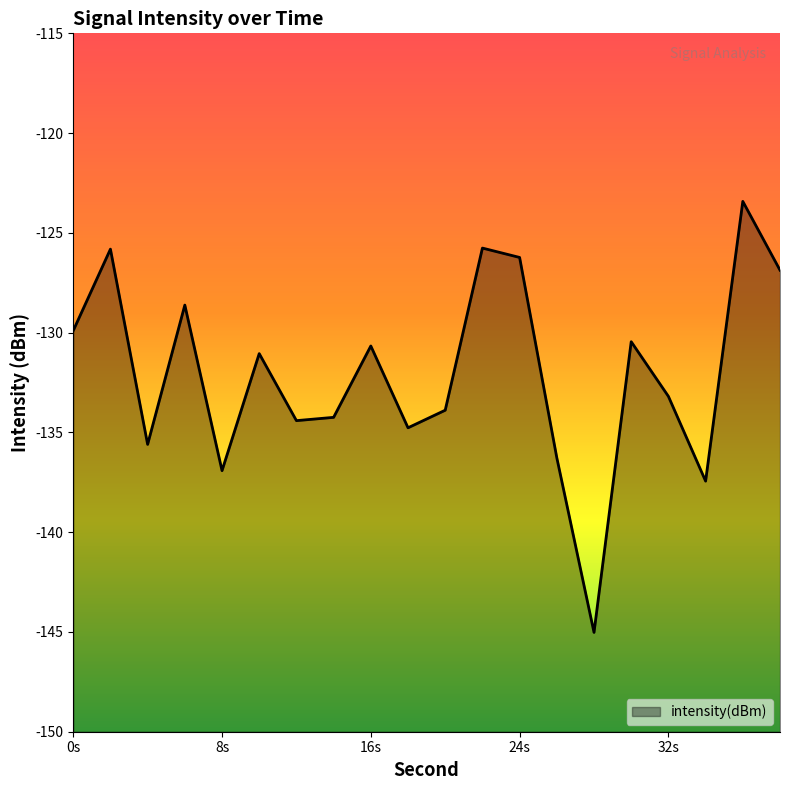

What is the average value?

-132.0